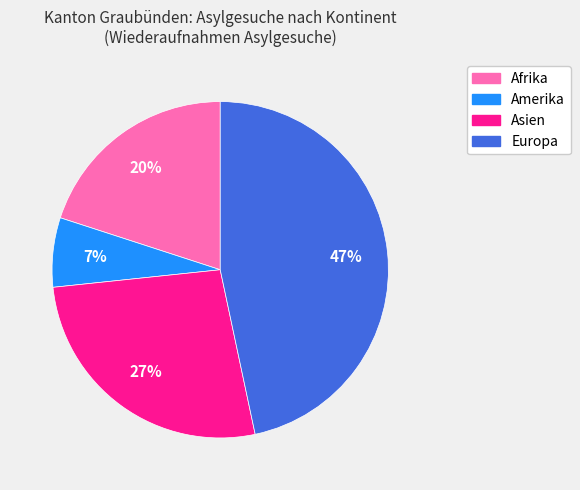

Is Amerika the majority of the pie?

No